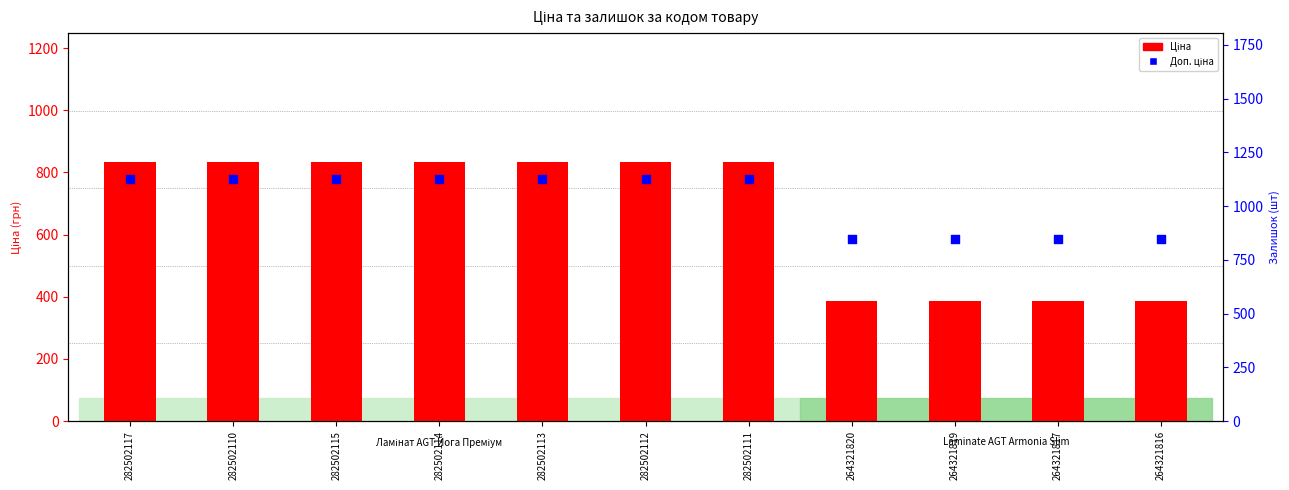

Which series has the largest total across all categories?

Доп. ціна